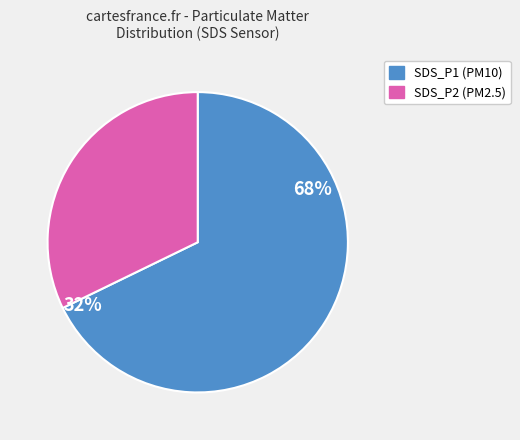

What is the smallest slice in the pie chart?

SDS_P2